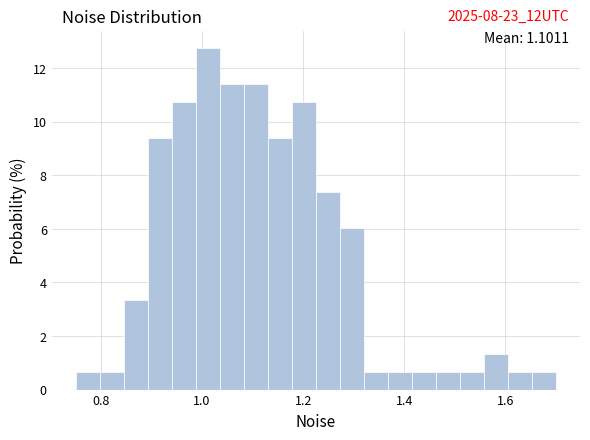

Around what value on the x-axis is the tallest bar? Give the approximate position of its centre, as read against the axis.

1.02